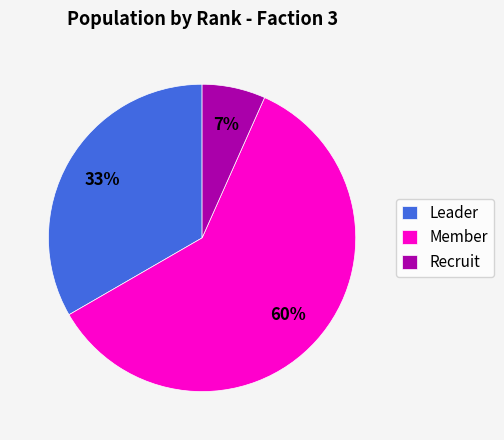

The Member slice represents 72% of the pie. True or false?

False